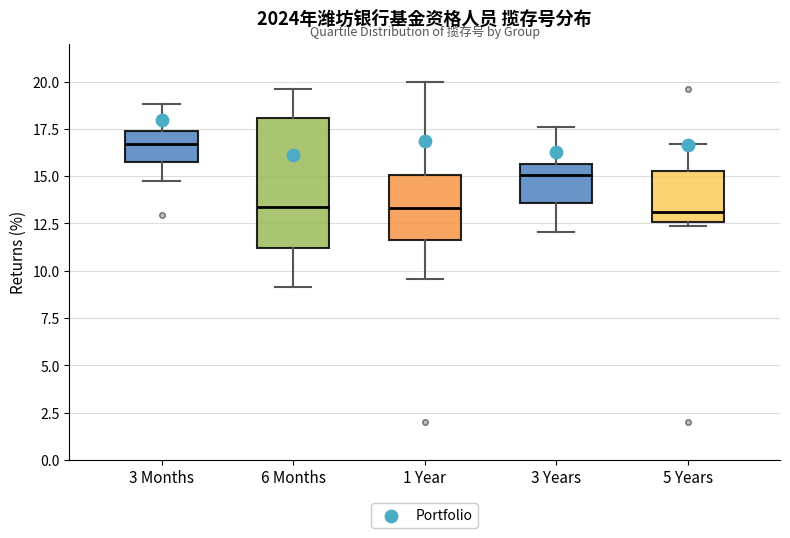

Where is the lower edge of the box for 3 Months on the y-axis? The values are not printed on the chart, so give them approximately, as read against the axis.

16.0